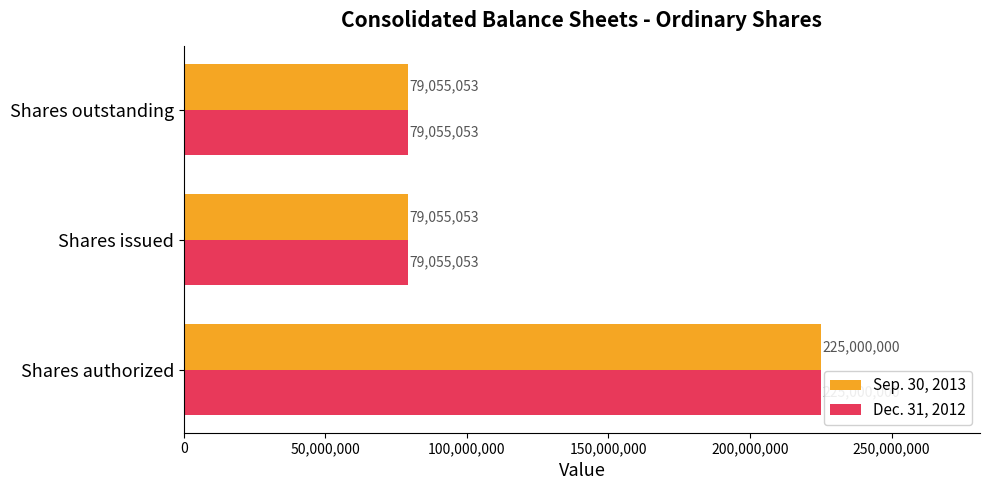

What is the total value across all series at Shares issued?

158110106